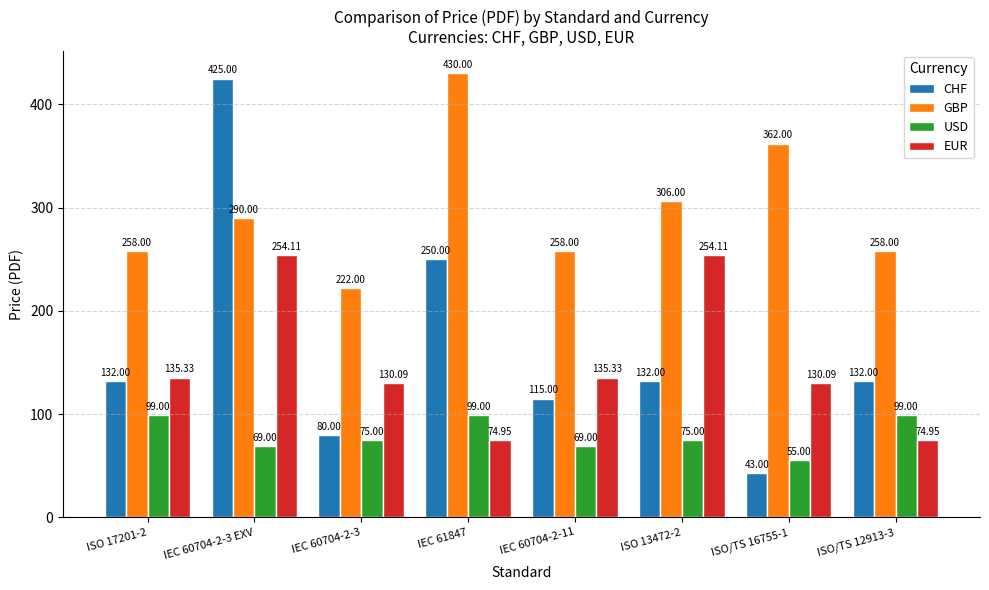

True or false: USD has a value of 69.0 at IEC 60704-2-11.

True